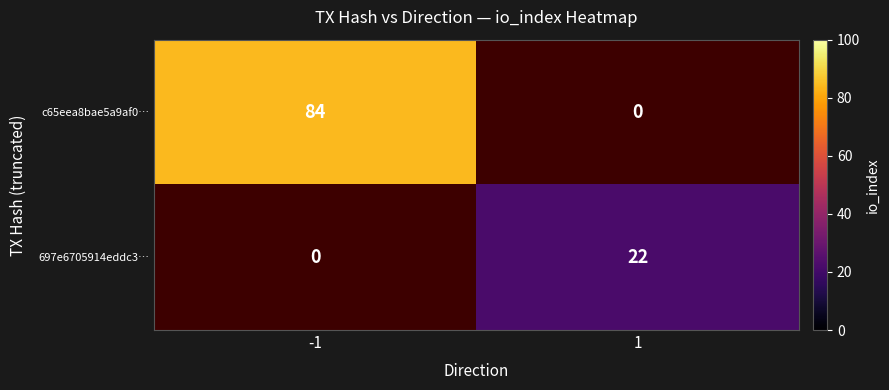

At which label is 697e6705914eddc3… closest to 1?

-1